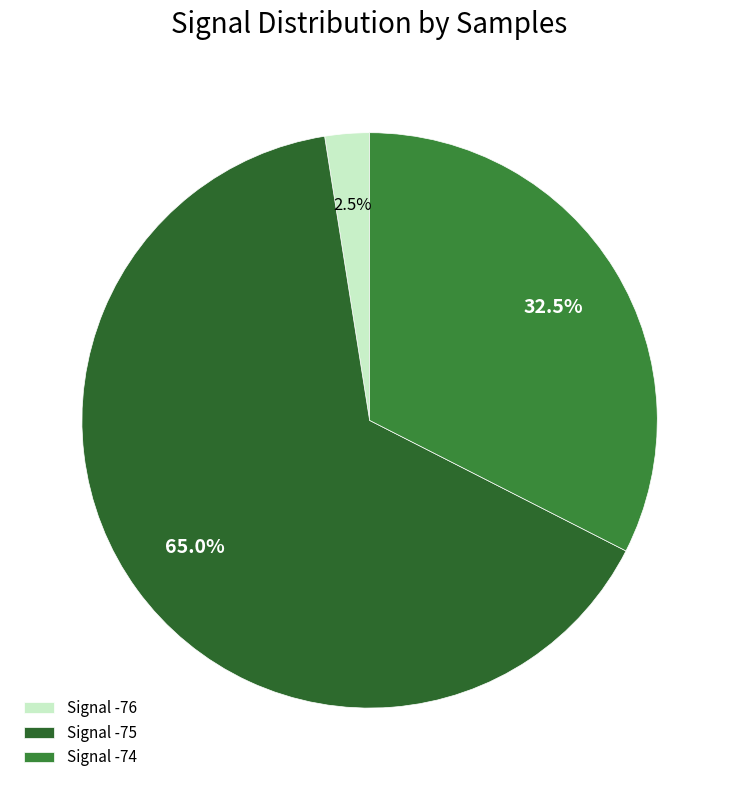

How many slices are in this pie chart?

3